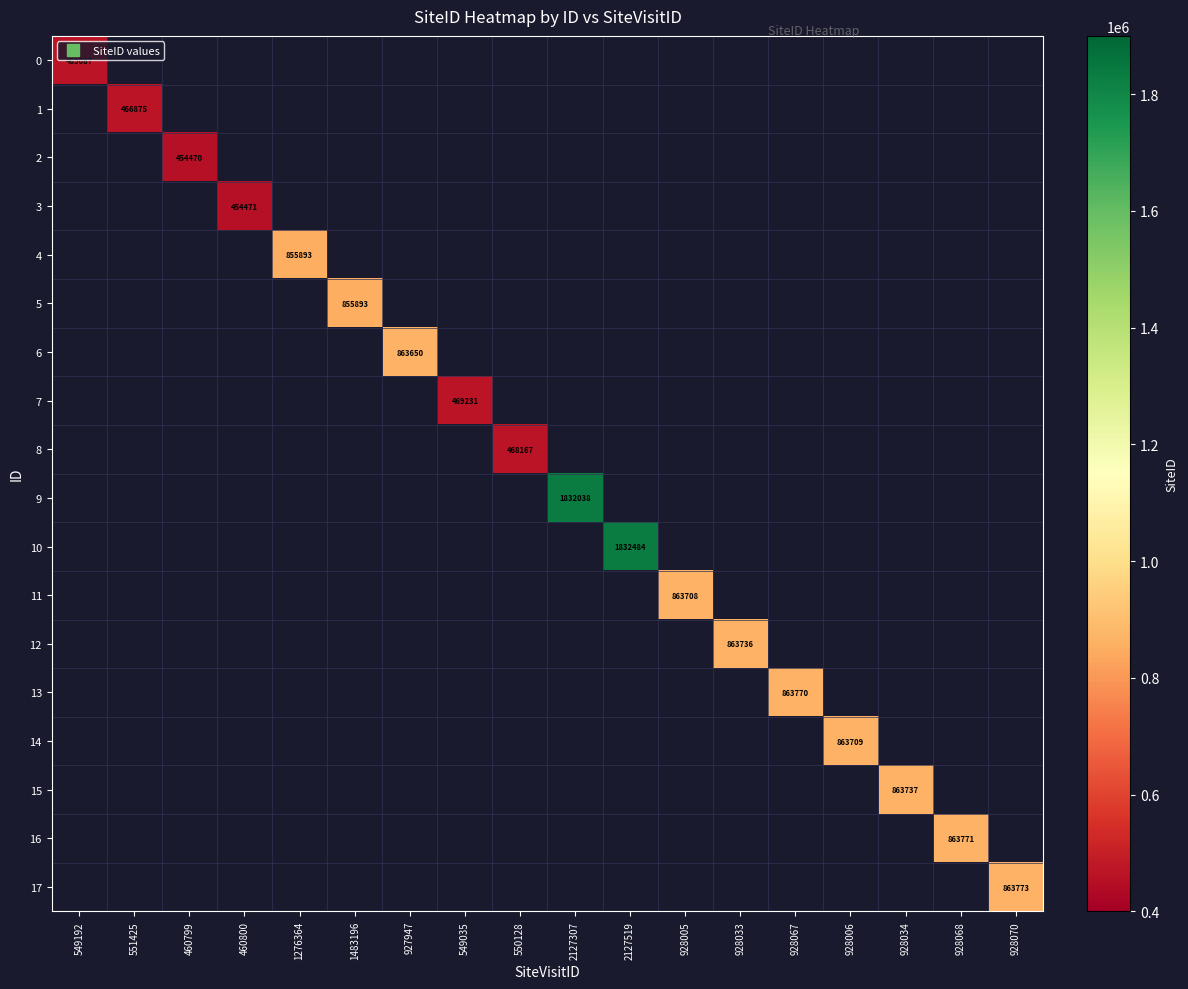

At which category is the sum across all series the highest?

2127519